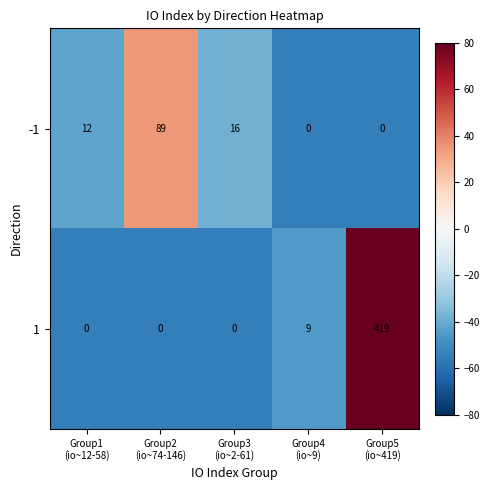

Which series has the largest range (max minus min)?

1